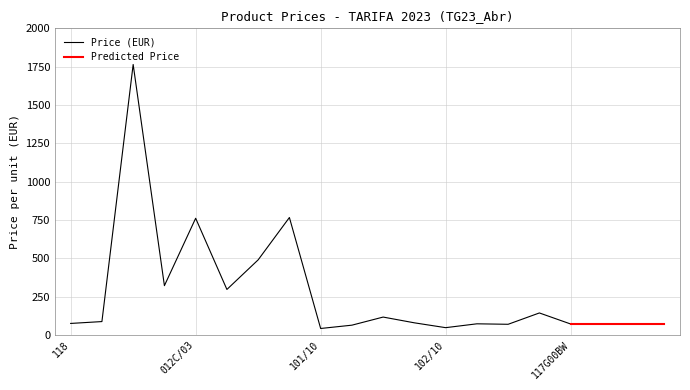

What is the maximum value shown in the chart?

1764.1